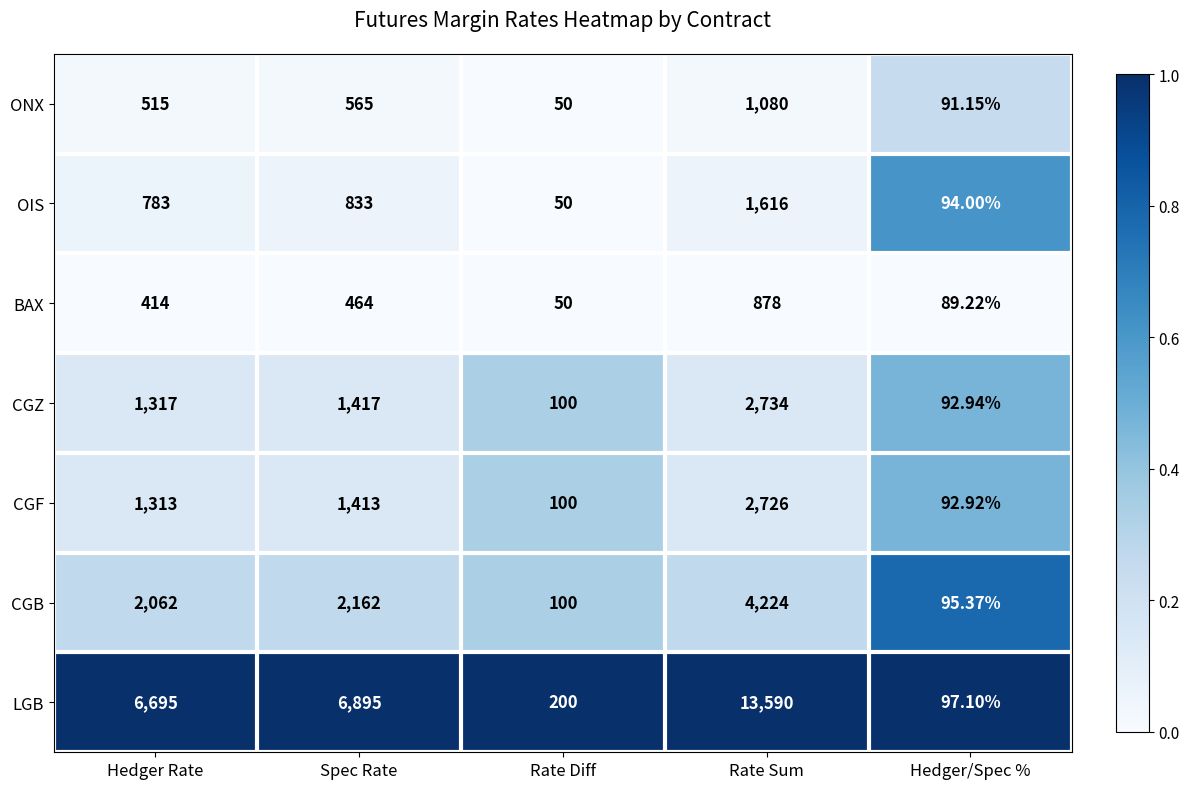

How many series are shown in this chart?

7